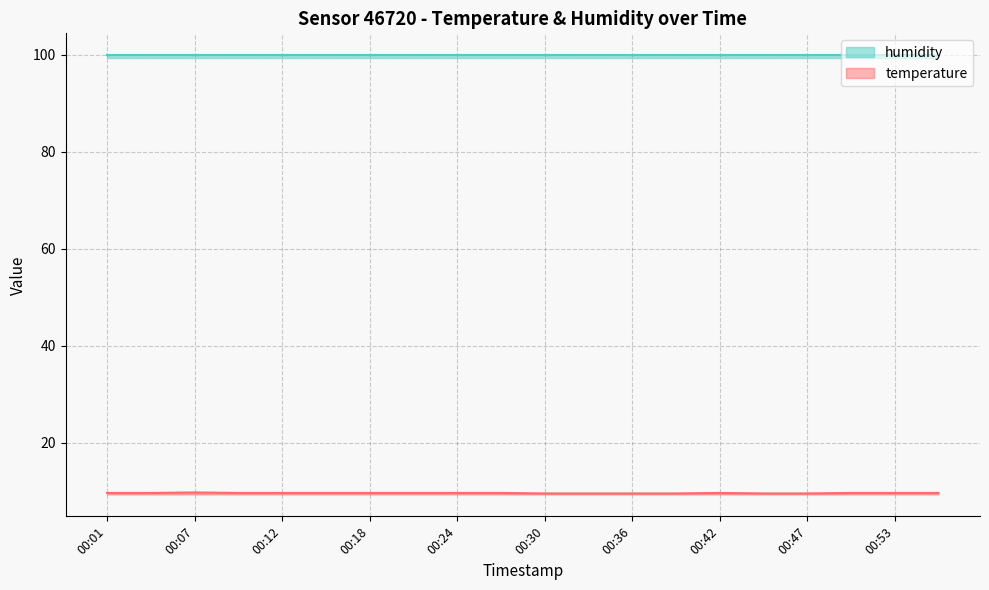

How many values are between 9 and 10?

20